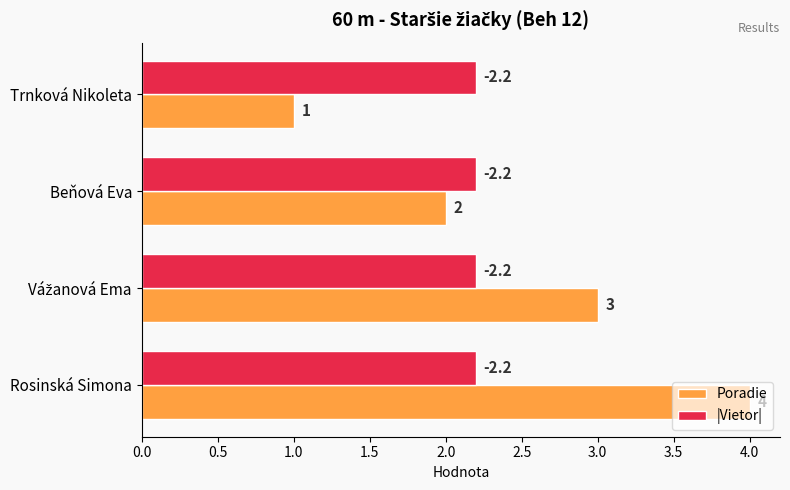

Which series has the largest total across all categories?

Poradie